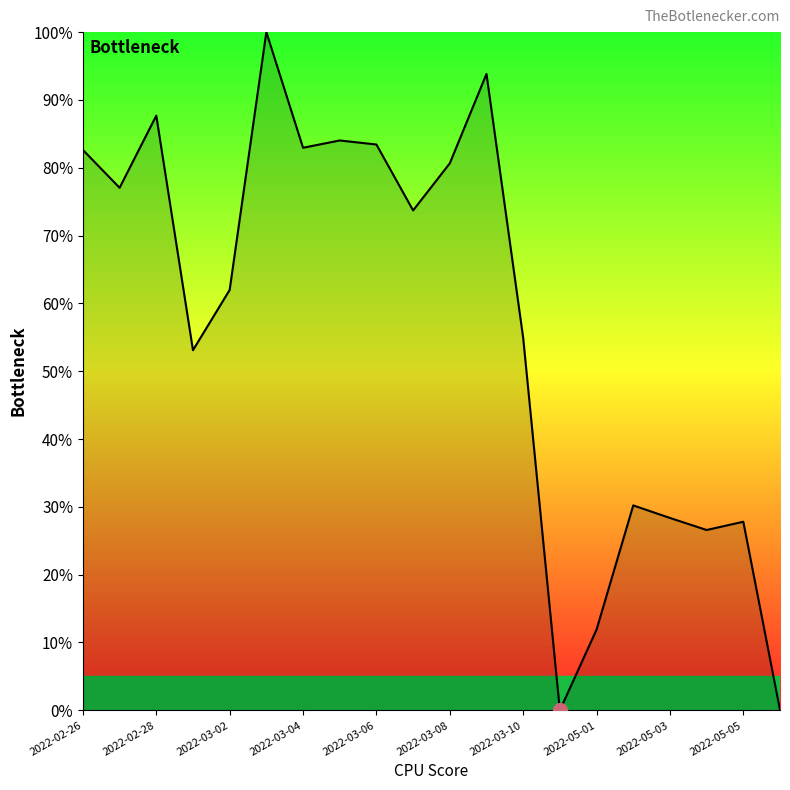

What is the difference between the maximum and minimum values?

100.0